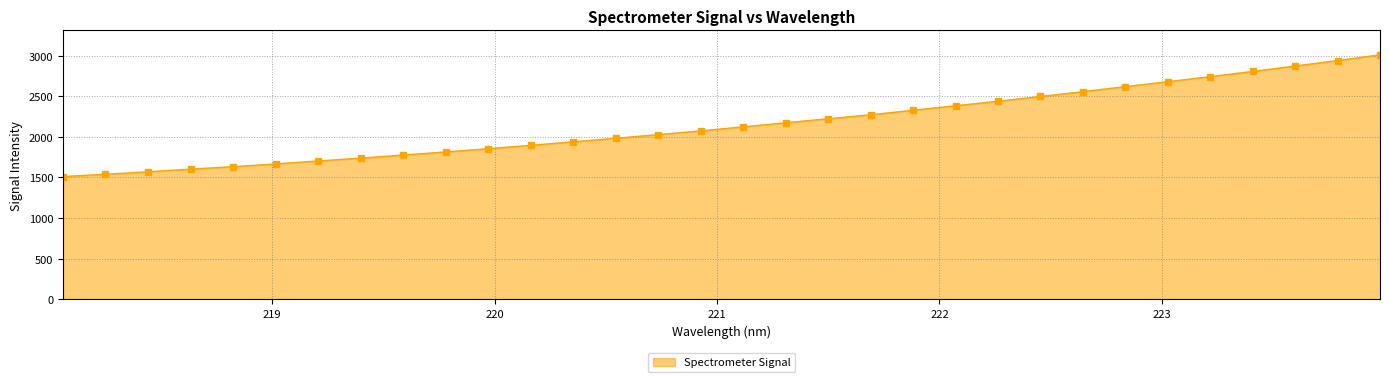

What is the sum of all values?

69011.8